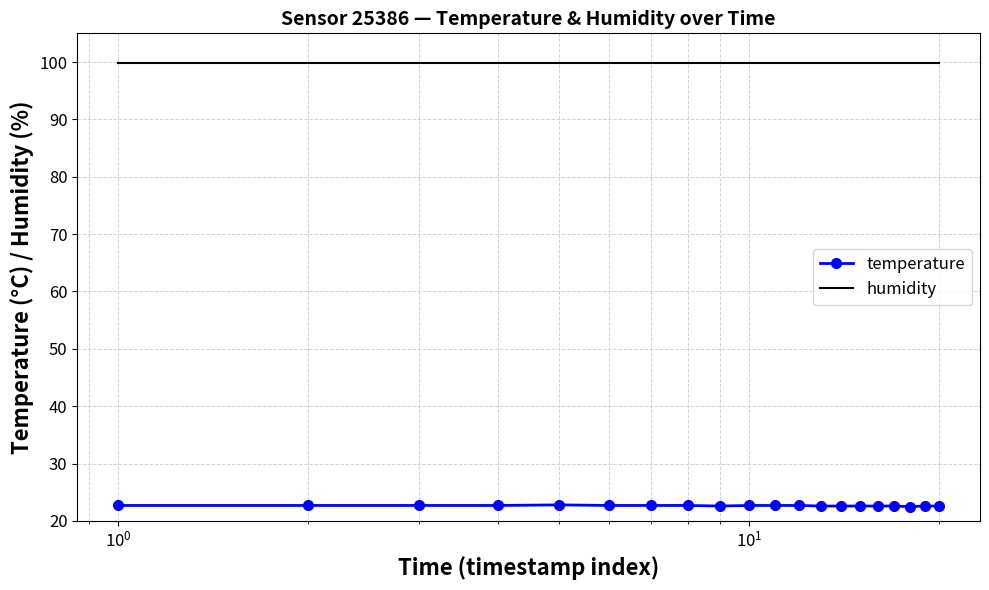

List the series in order of their overall mean, highest first.

humidity, temperature